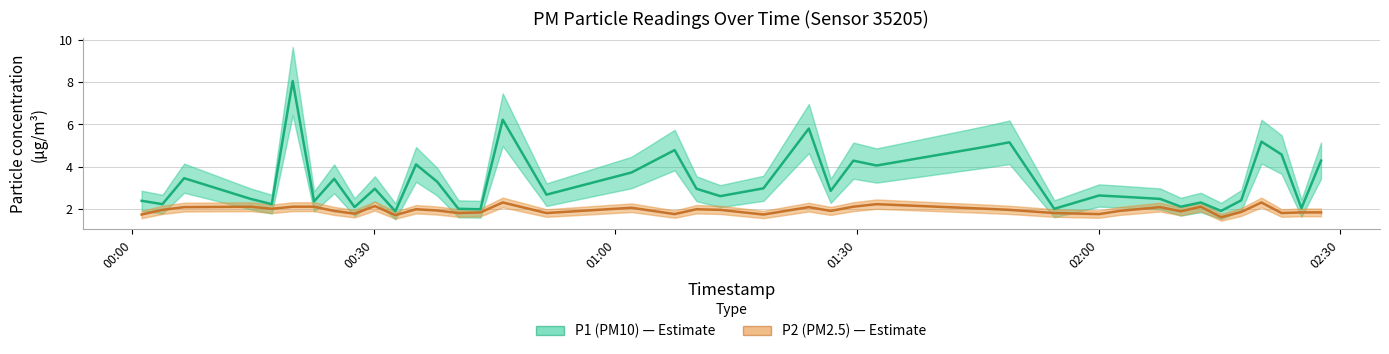

How many data points does each series have?

40